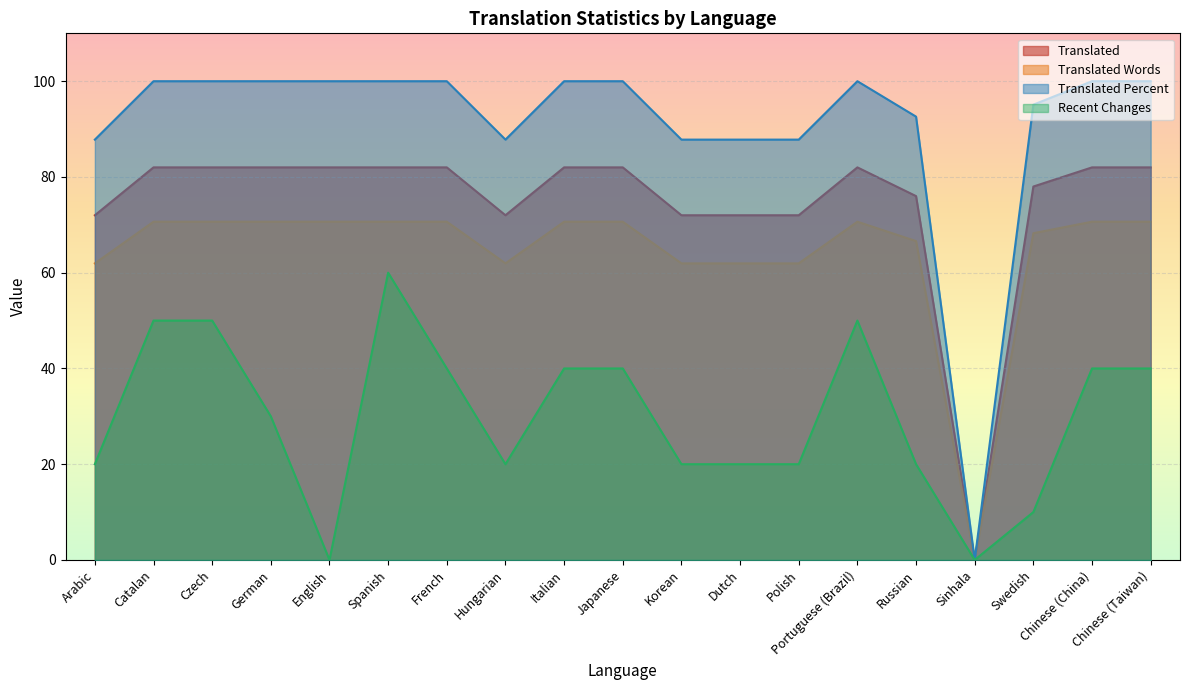

Which series has the widest spread of values?

Translated Percent